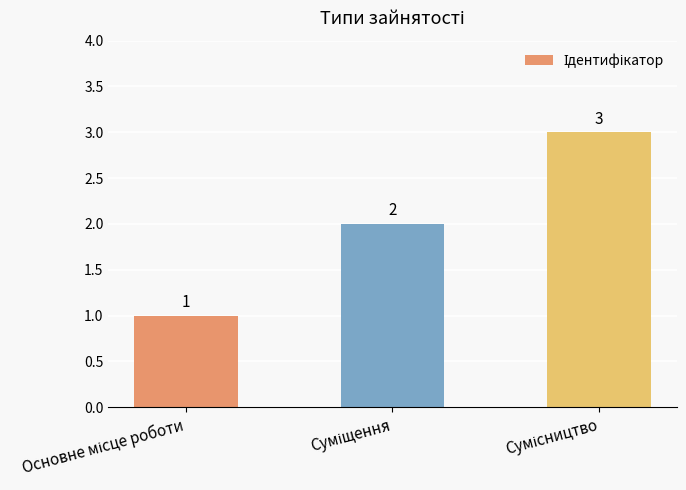

How many values are between 1 and 3?

3